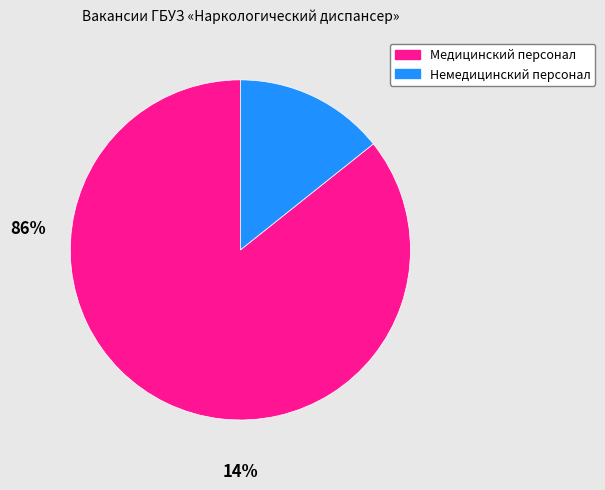

Count the number of slices in the pie.

2